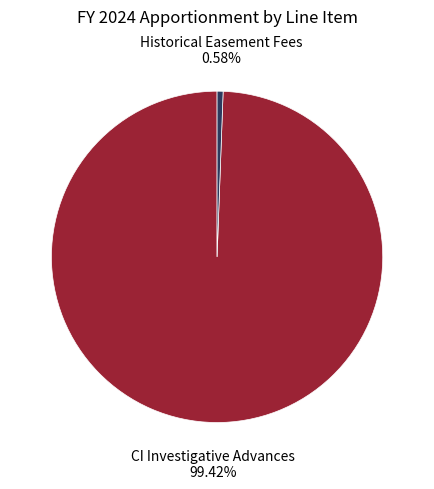

Which category has the smallest portion of the pie?

Historical Easement Fees